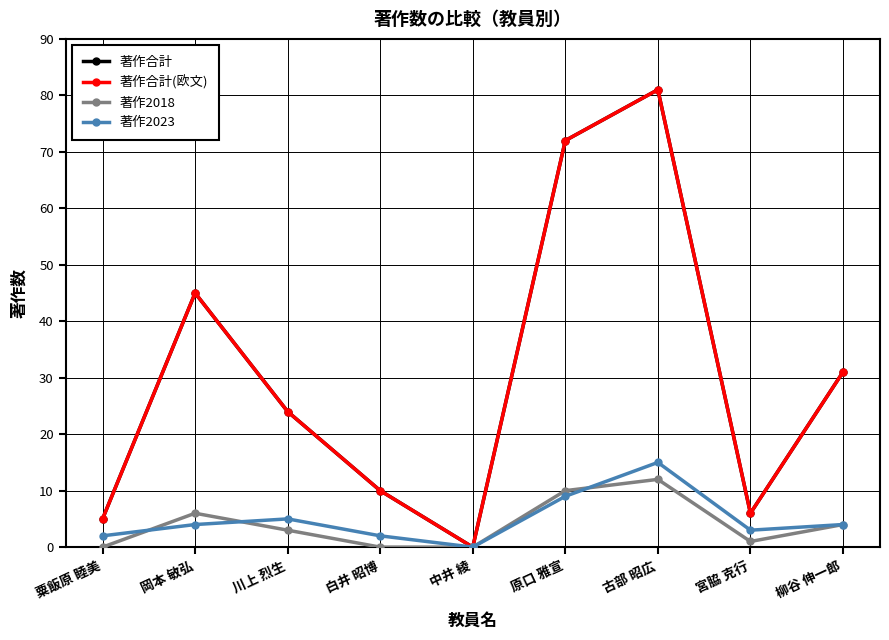

What is the sum of the 著作2023 values at 岡本 敏弘 and 古部 昭広?

19